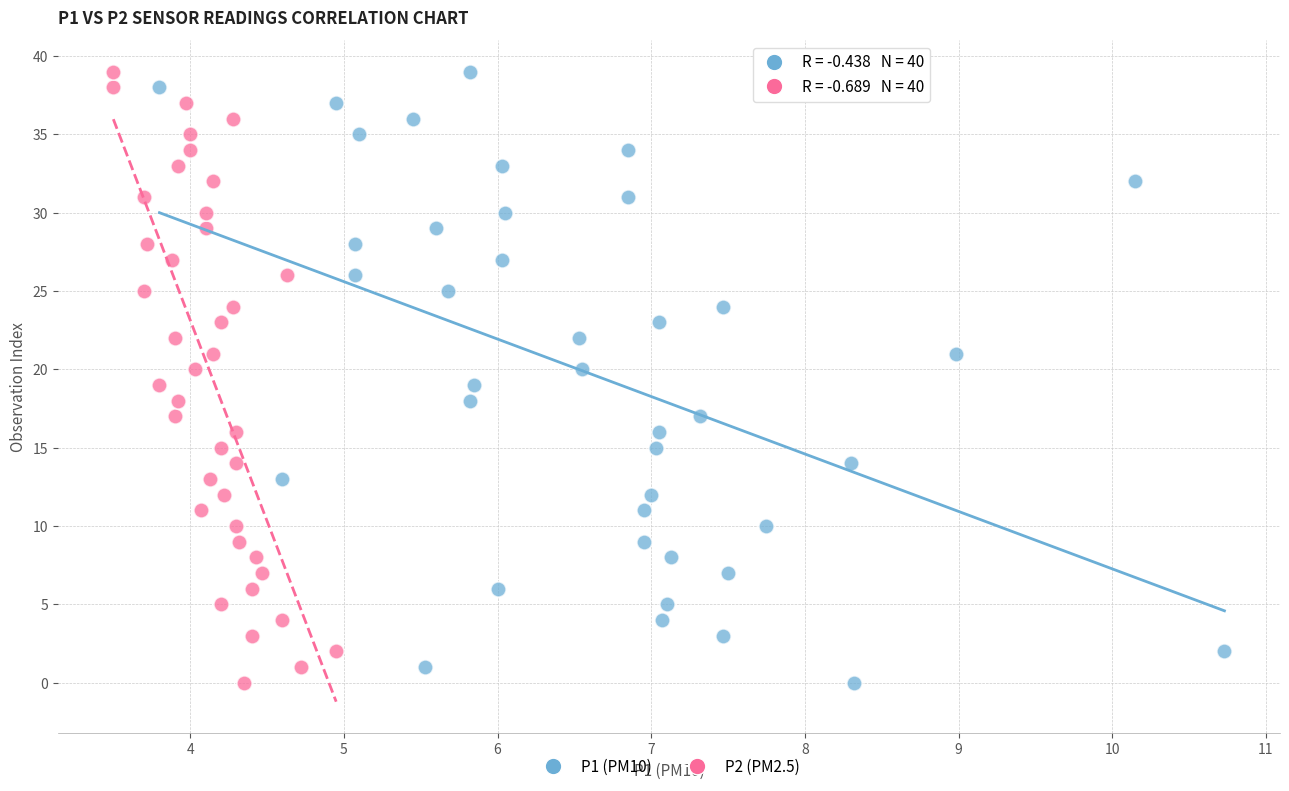

What are all the series names shown in the legend?

P1 (PM10), P2 (PM2.5)